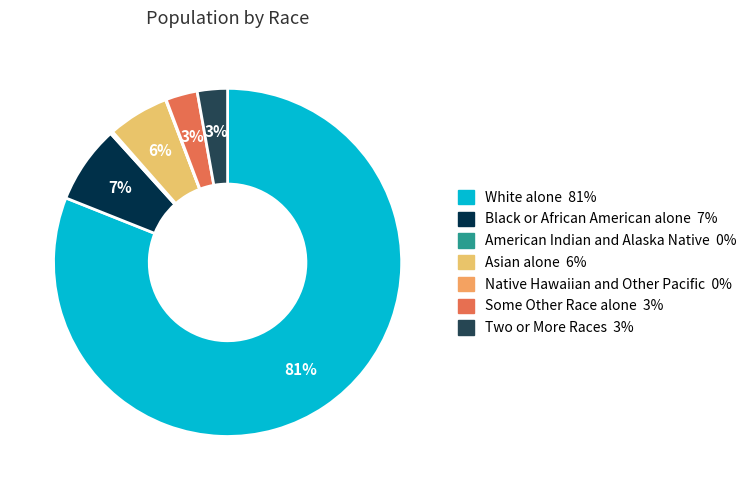

Is it true that White alone is 90% of the pie?

False